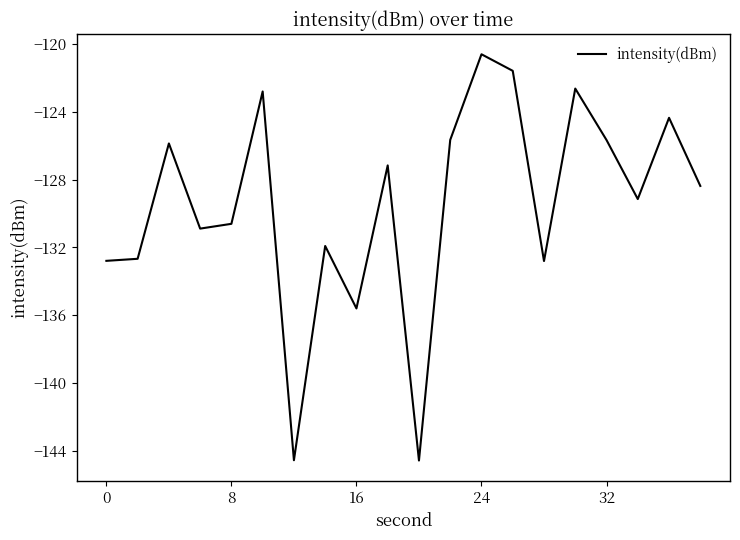

What is the maximum value shown in the chart?

-120.6